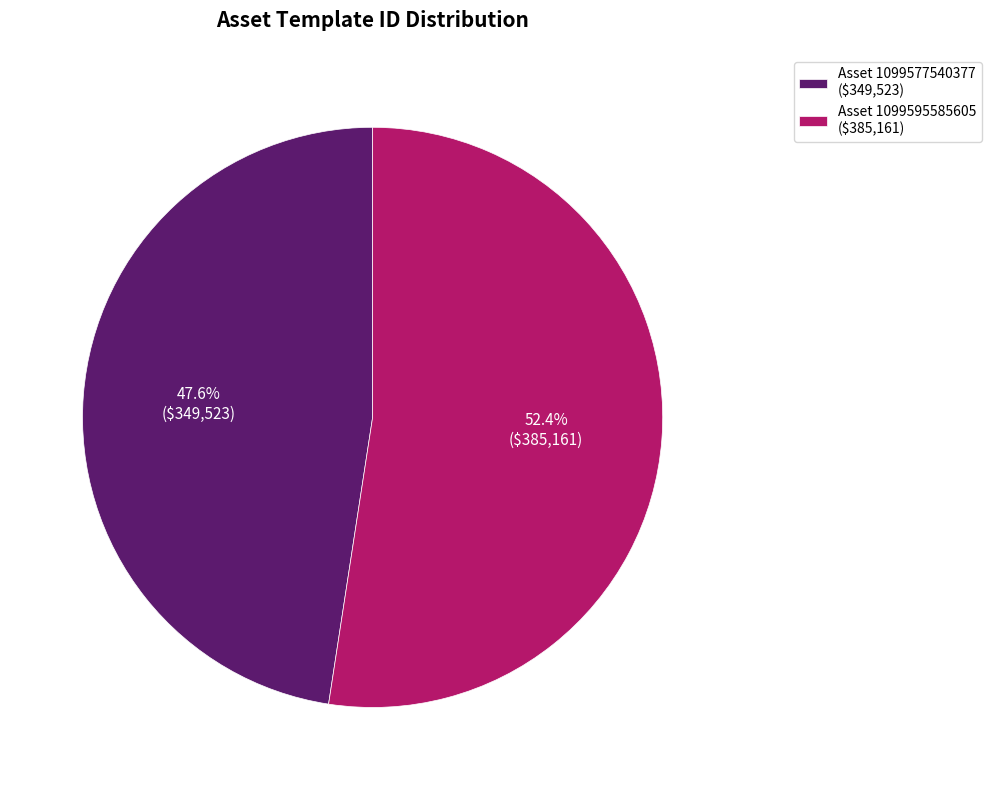

What portion of the pie excludes Asset 1099577540377 ($349,523)?

52.4%